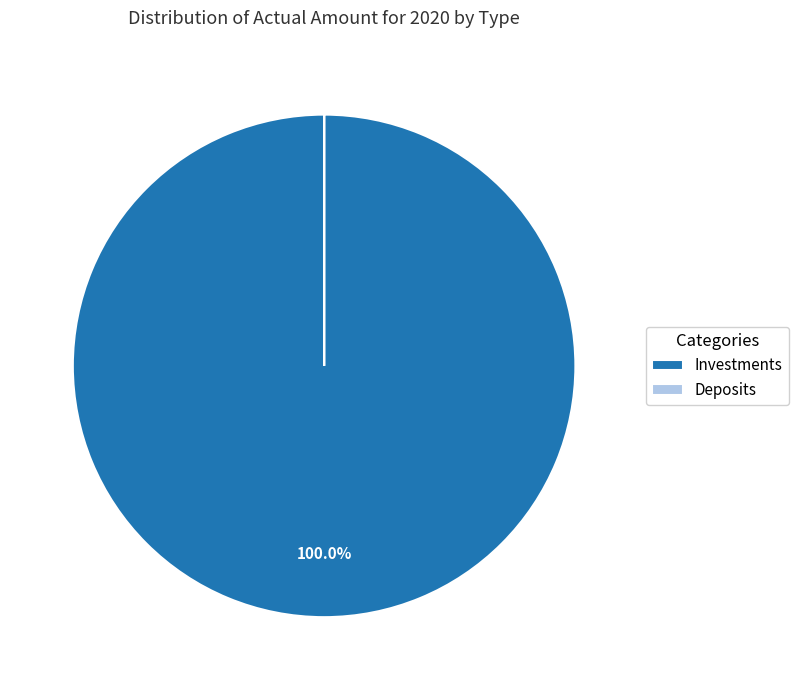

Which category has the biggest portion of the pie?

Investments